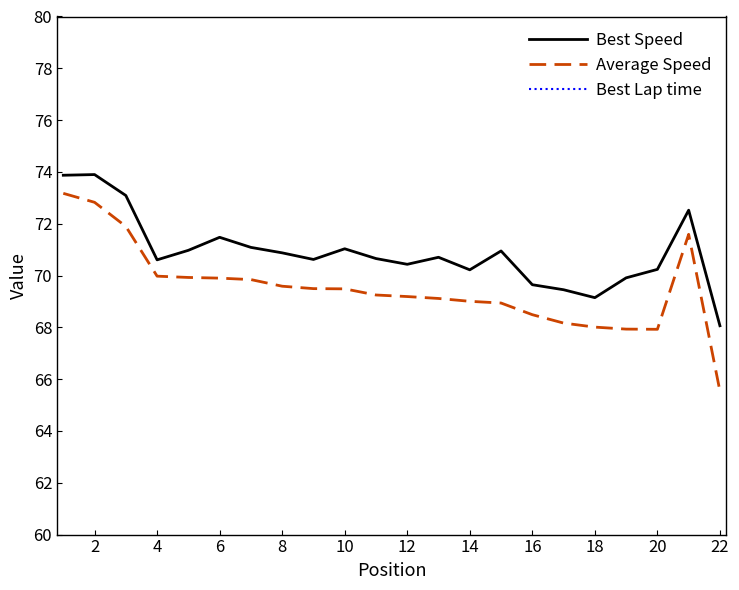

List the series in order of their peak value, lowest first.

Average Speed, Best Speed, Best Lap time